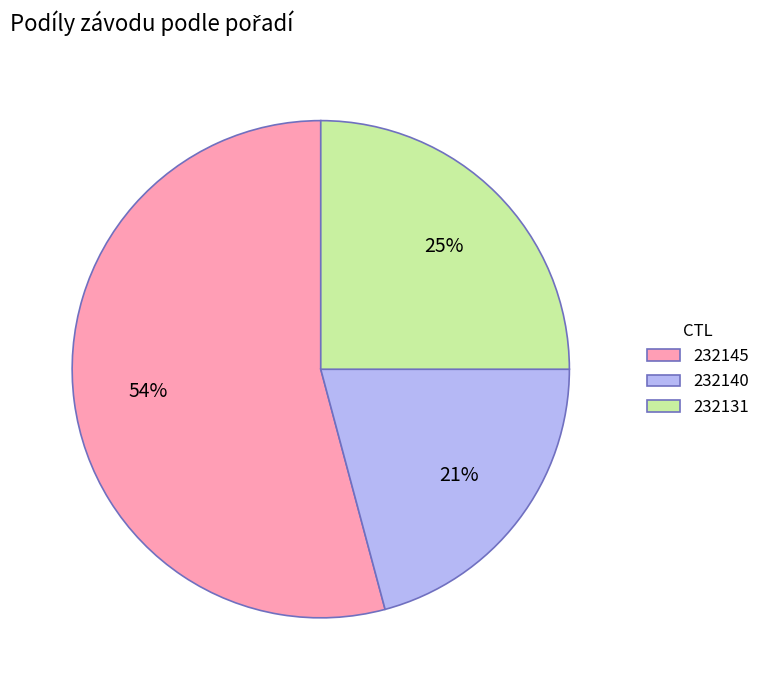

What percentage is the 232131 slice, to the nearest percent?

25%